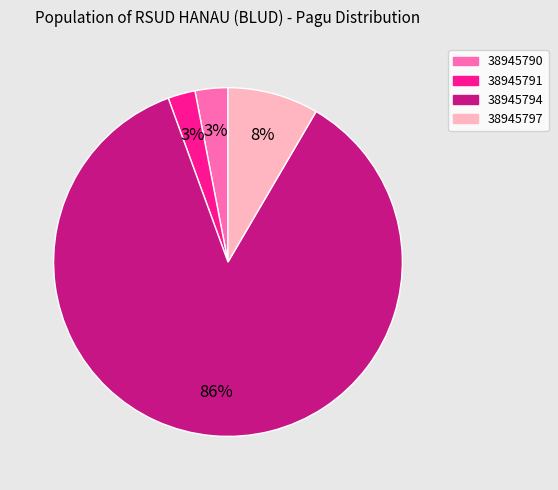

True or false: 38945790 accounts for 10% of the total.

False